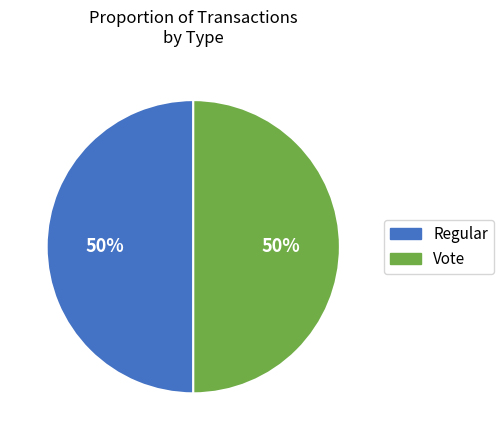

Count the number of slices in the pie.

2